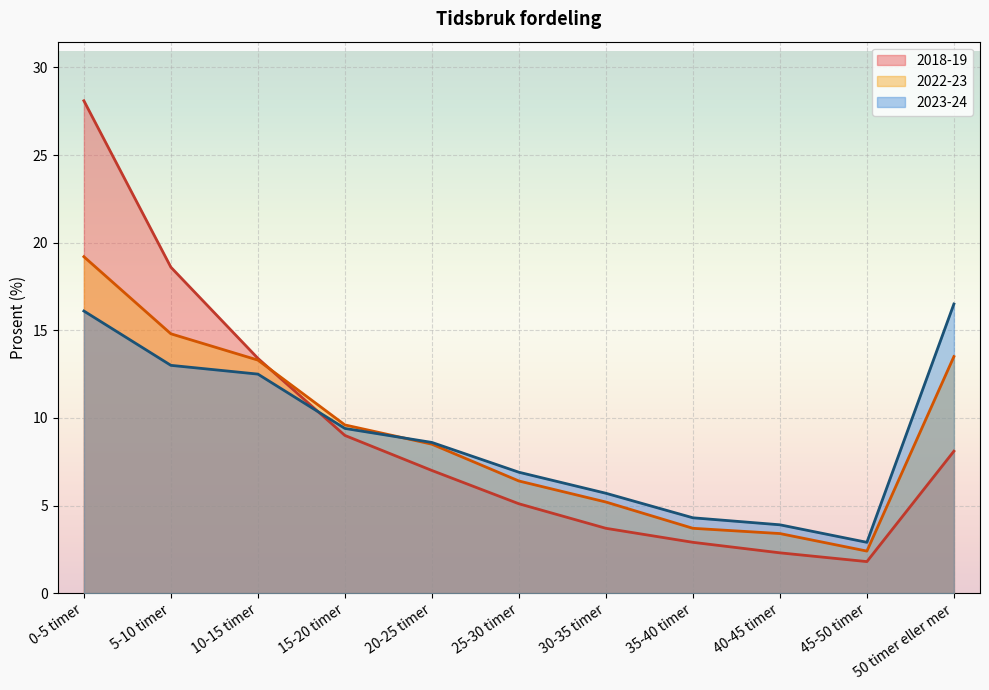

What is the value of the 2018-19 point at the 2nd from the left?

18.6